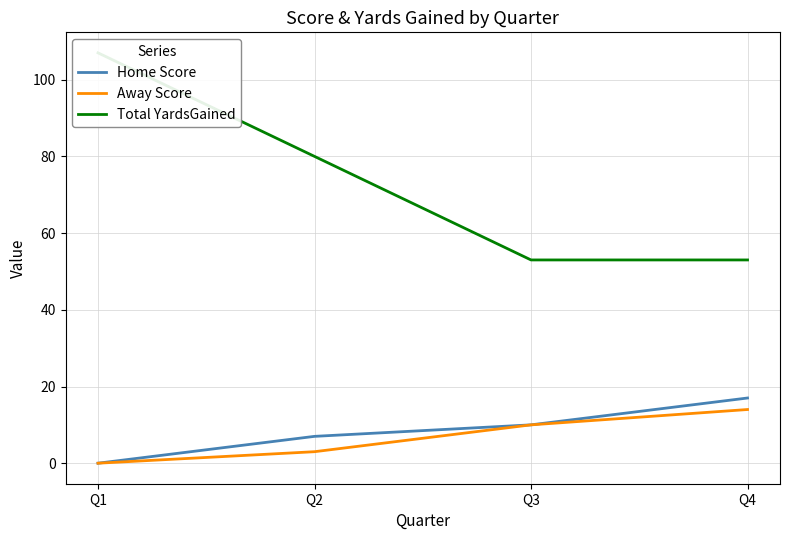

What is the difference between the highest and lowest values at Q3?

43